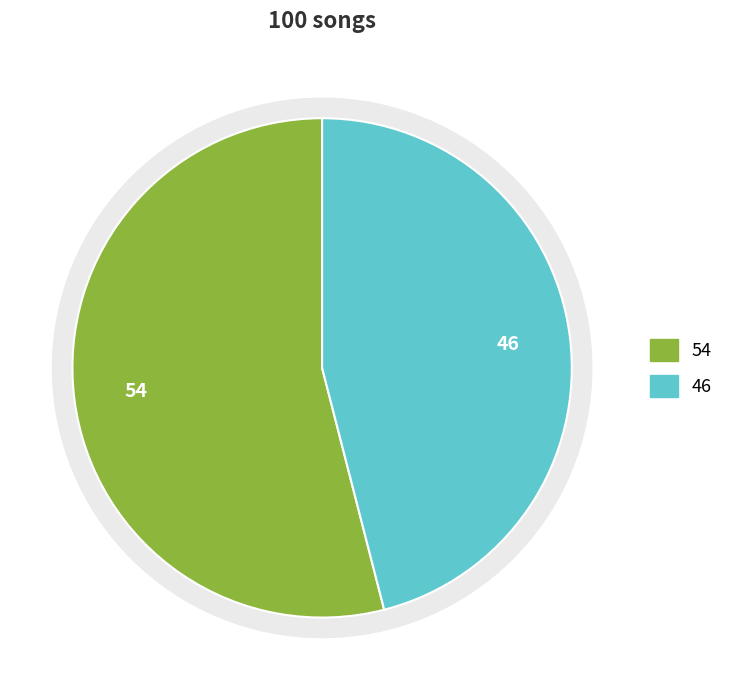

Combined, what portion of the pie is up and down?

100.0%